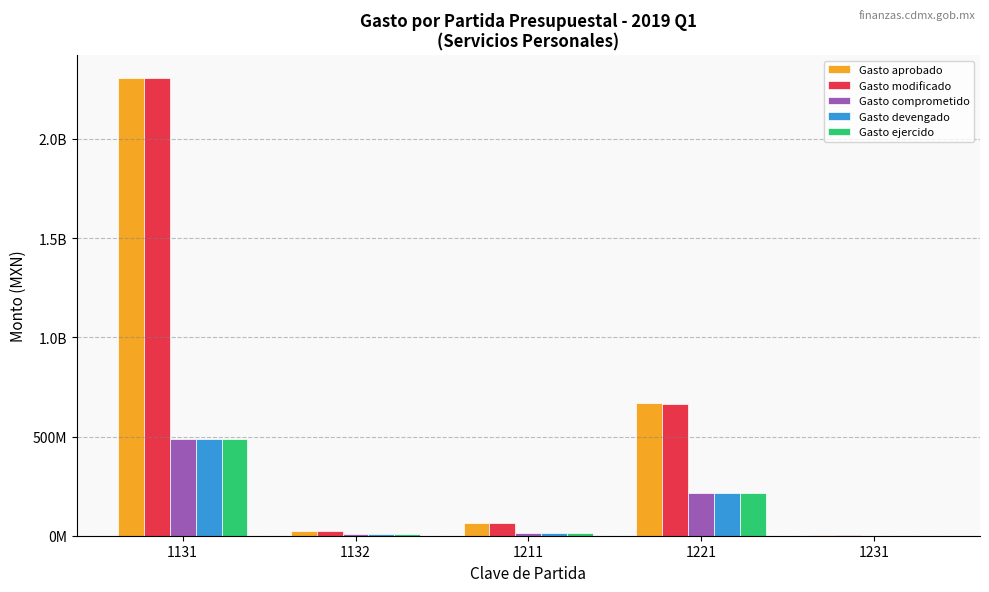

What are all the series names shown in the legend?

Gasto aprobado, Gasto modificado, Gasto comprometido, Gasto devengado, Gasto ejercido